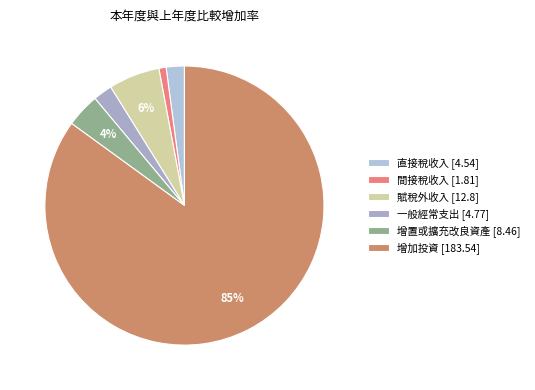

How many segments does this pie chart have?

6